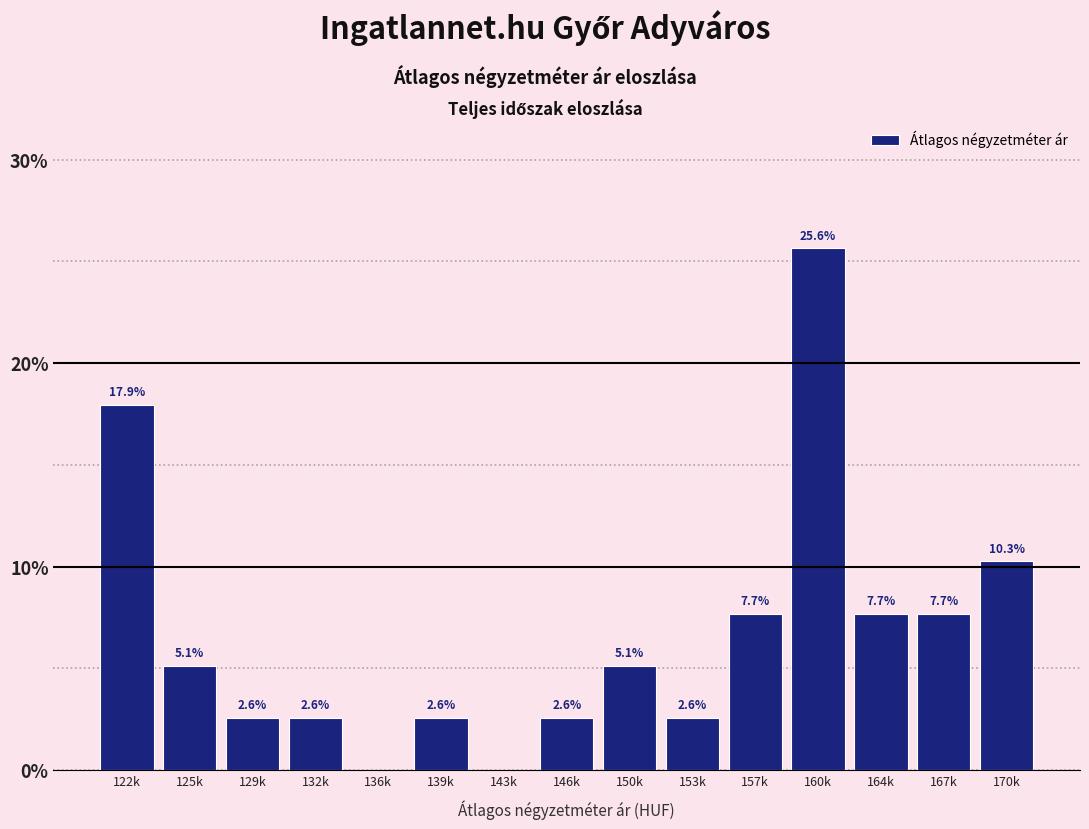

Reading right to left, transcribe all the data shown in this chart.

170k=10.3	167k=7.7	164k=7.7	160k=25.6	157k=7.7	153k=2.6	150k=5.1	146k=2.6	143k=0.0	139k=2.6	136k=0.0	132k=2.6	129k=2.6	125k=5.1	122k=17.9